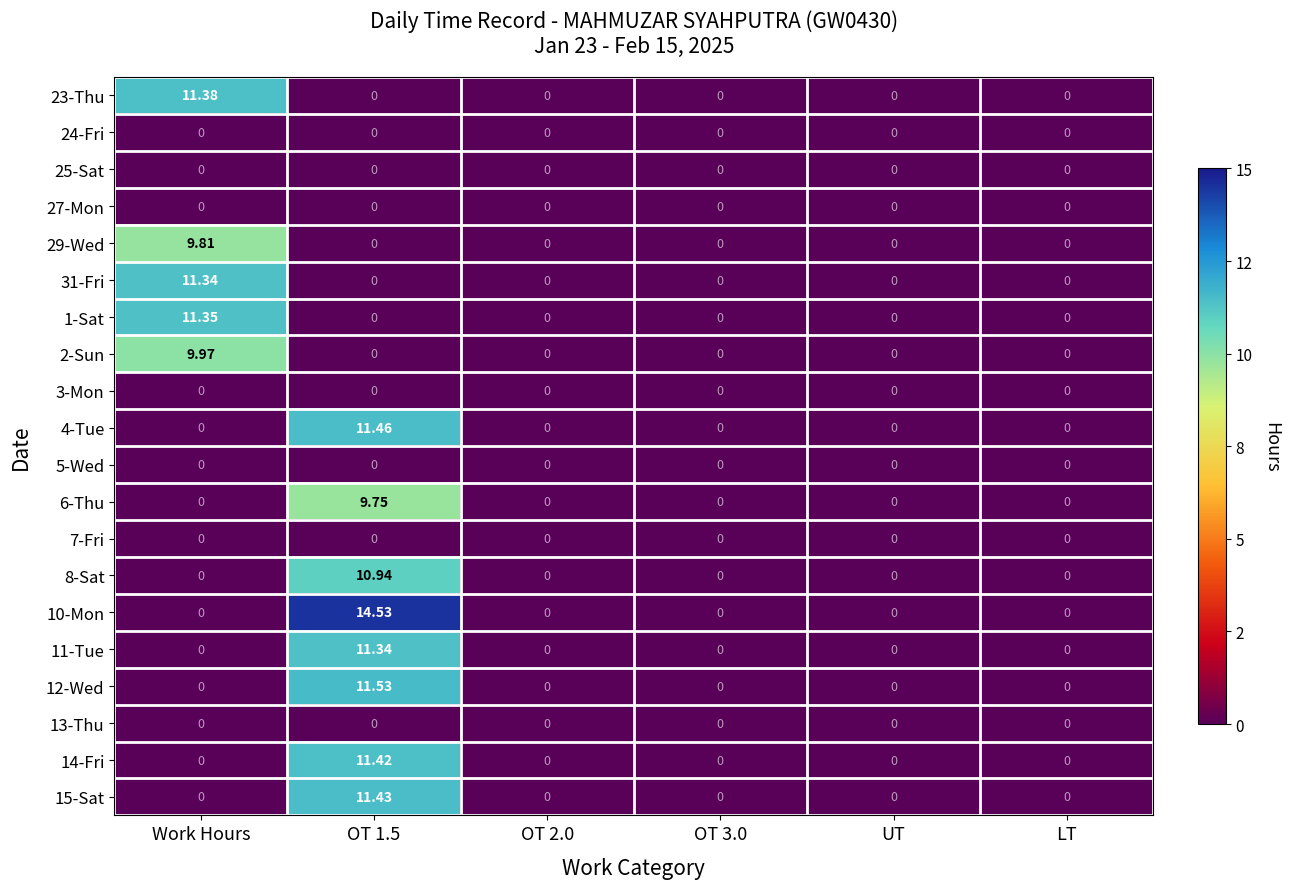

At how many categories does at least one series exceed 10?

2